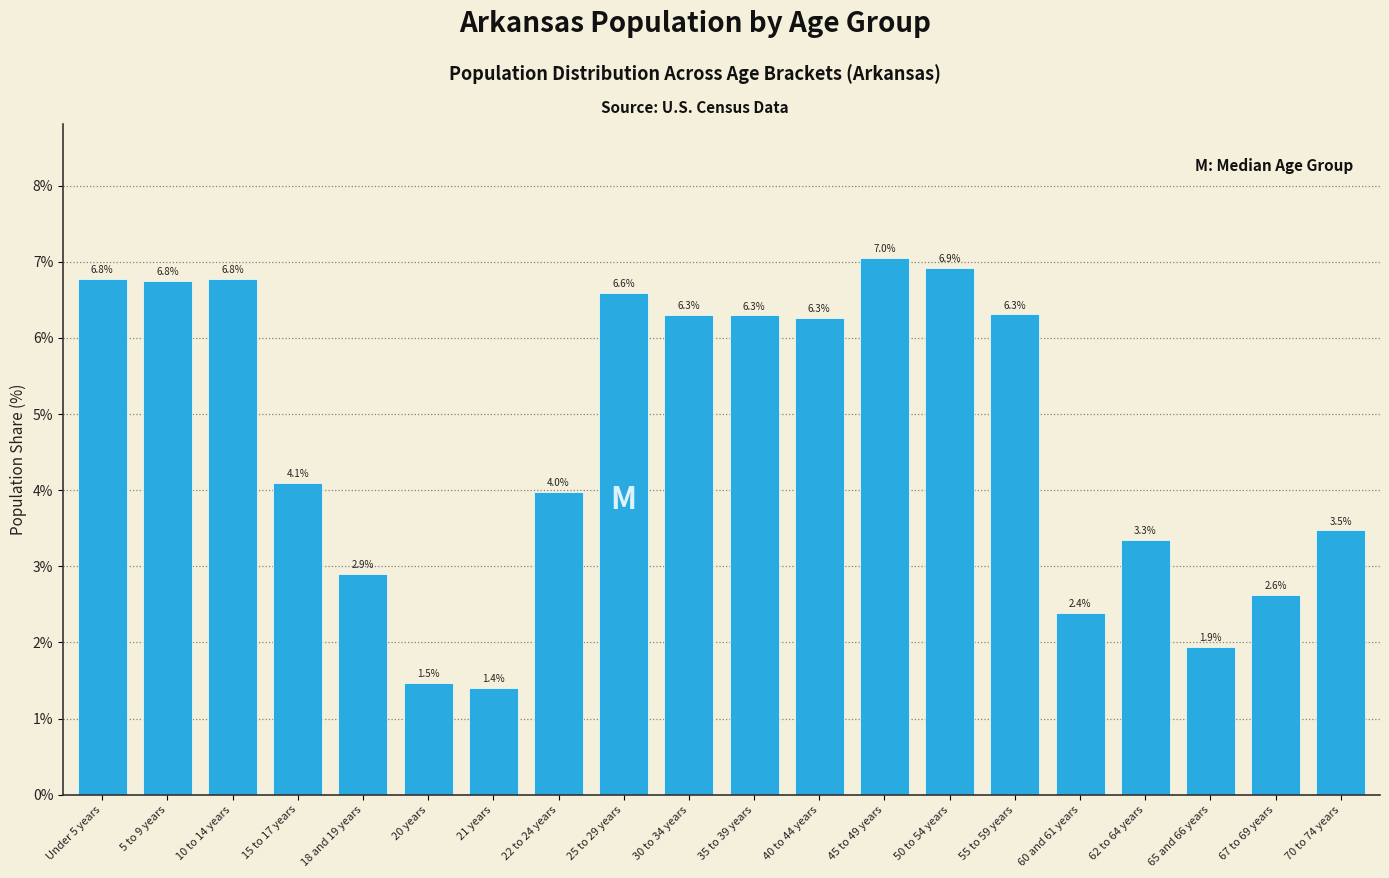

Reading left to right, what are all the values shown in this chart?

6.8	6.8	6.8	4.1	2.9	1.5	1.4	4.0	6.6	6.3	6.3	6.3	7.0	6.9	6.3	2.4	3.3	1.9	2.6	3.5